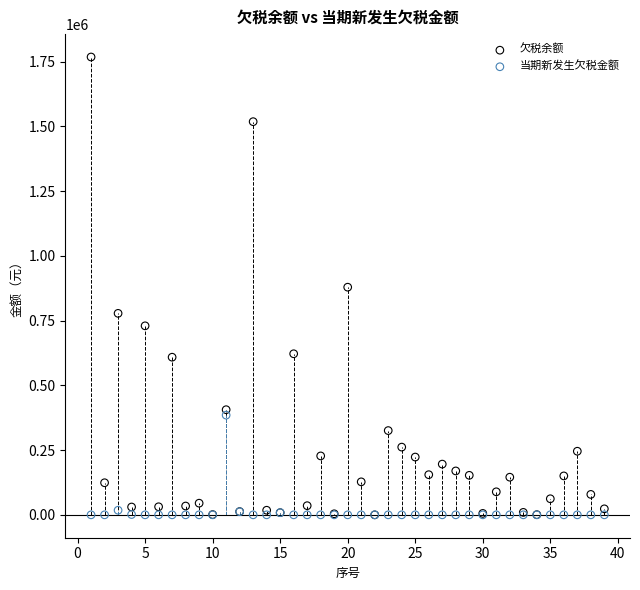

Which series has the widest spread of Y values?

欠税余额